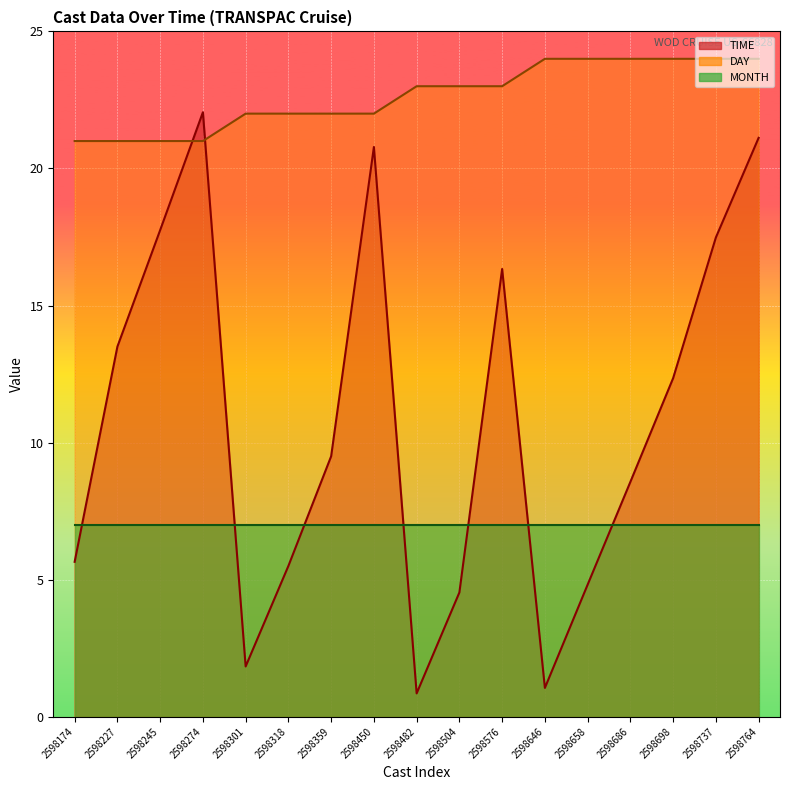

Which series has the widest spread of values?

TIME